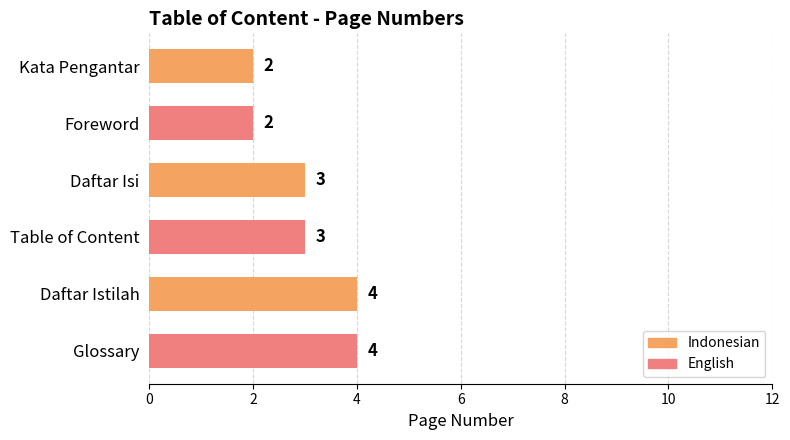

What is the label of the 6th bar from the bottom?

Kata Pengantar